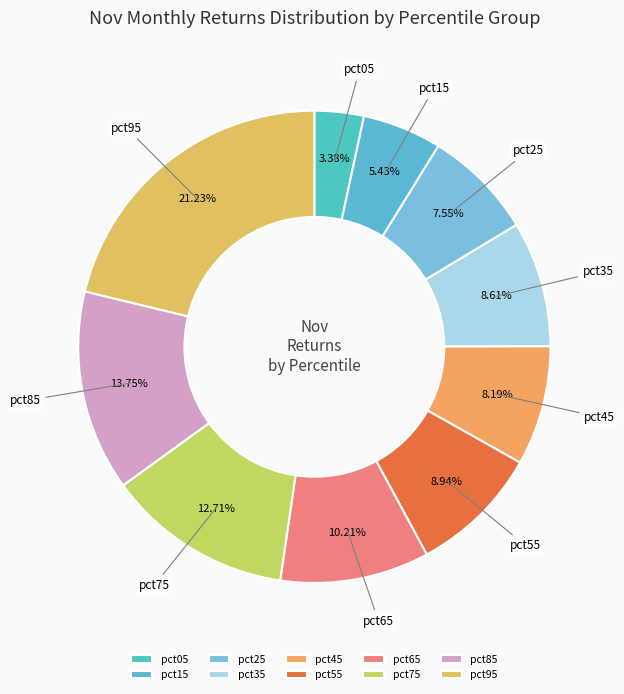

To the nearest percent, what portion does pct25 represent?

8%